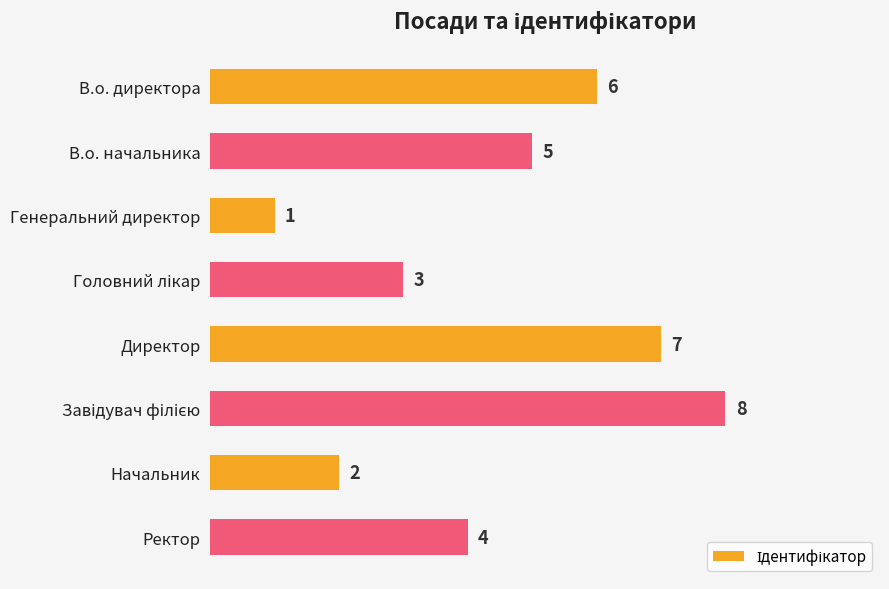

What is the difference between the maximum and minimum values?

7